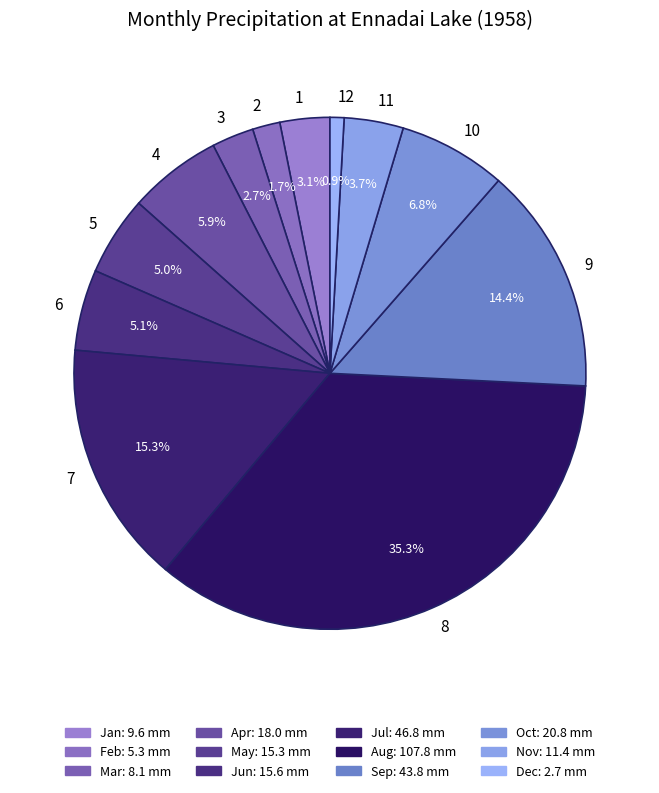

Is the sum of 6 and 10 greater than half?

No